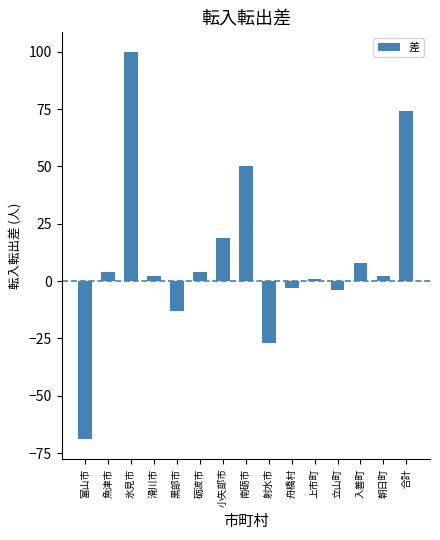

How many values are above zero?

10